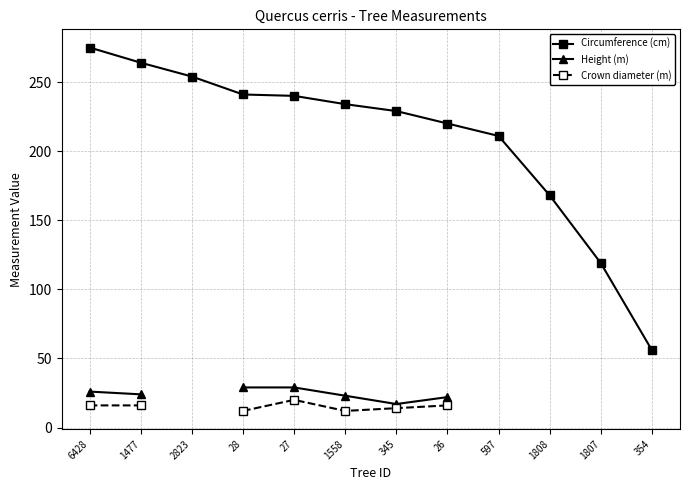

True or false: Crown diameter (m) has more than 1 interior local peaks.

False